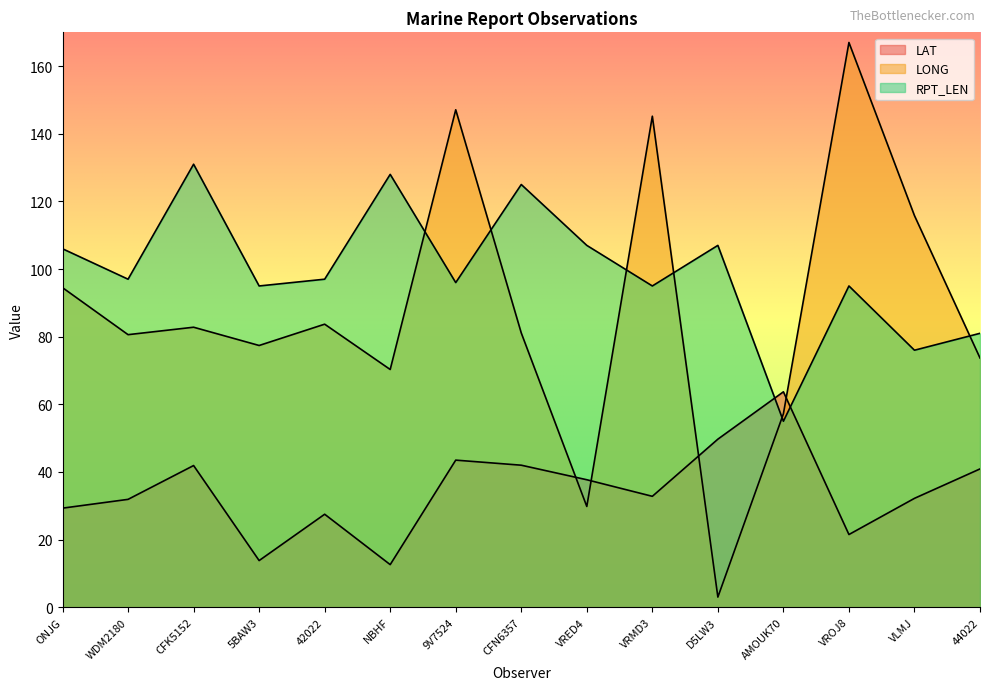

What is the value of the LAT point at the 1st from the left?

29.3